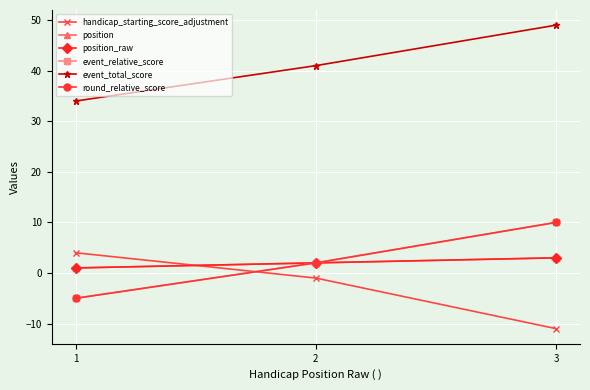

What is the sum of the position values at 2 and 3?

5